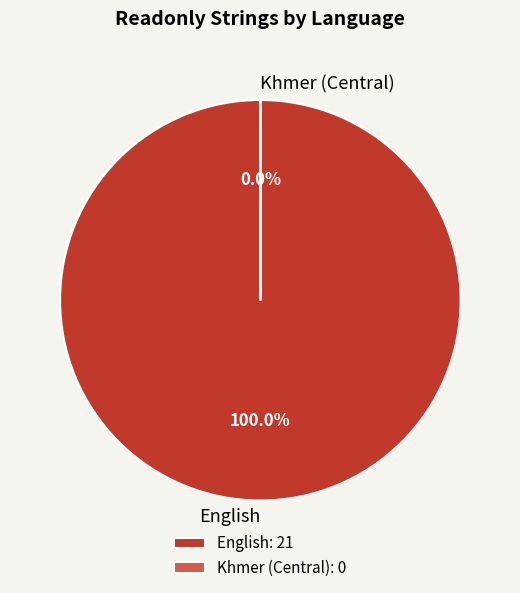

What is the change in value from English to Khmer (Central)?

-21